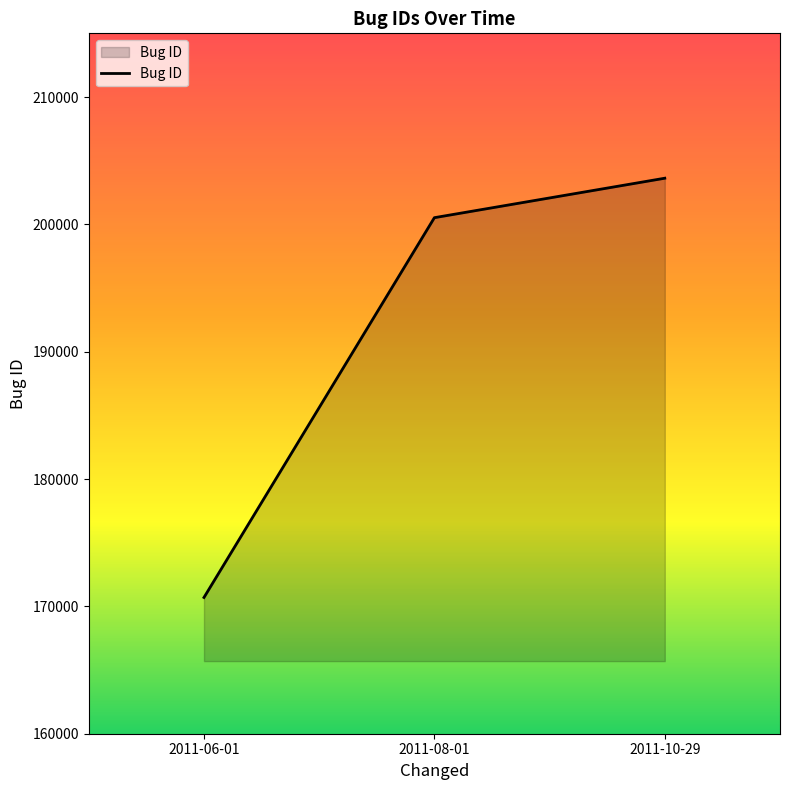

Read the value at 2011-10-29, to the nearest 10.

203620